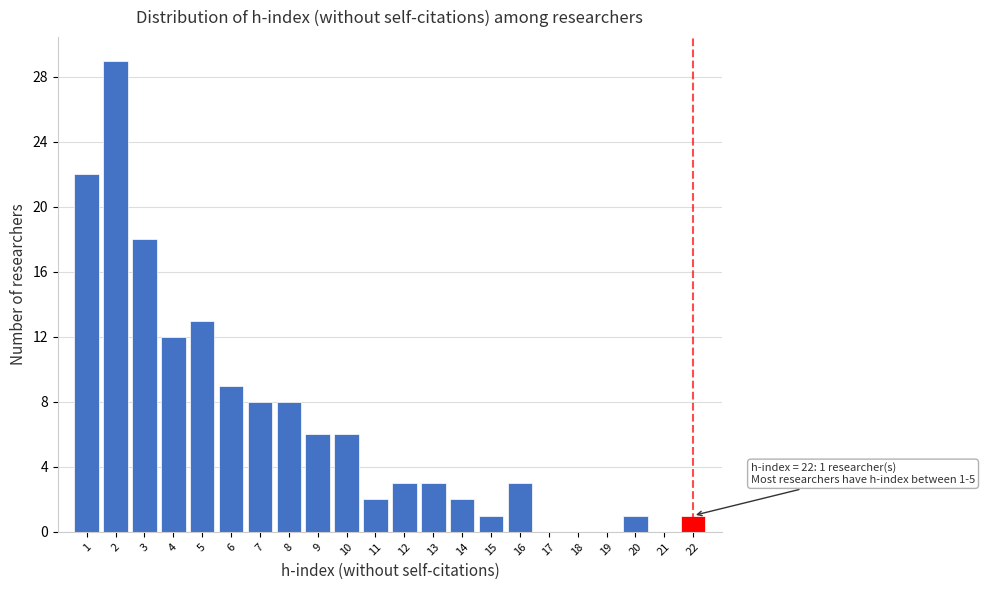

Which range on the x-axis has the tallest bar?

1.5 to 2.5